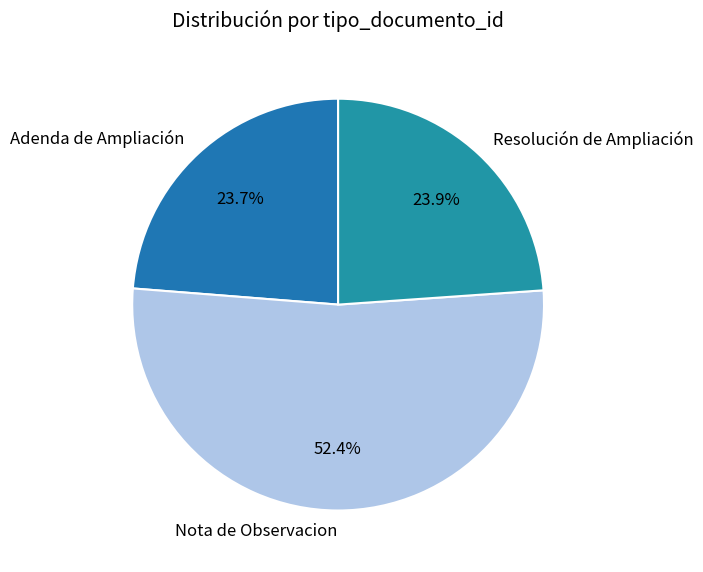

To the nearest percent, what percentage of the pie is Nota de Observacion?

52%